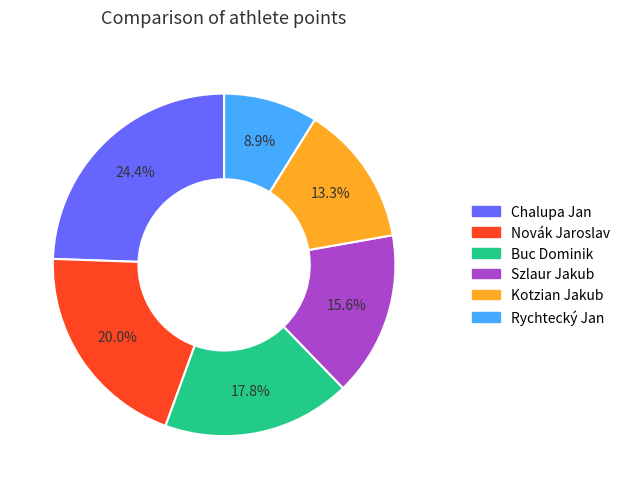

To the nearest percent, what portion does Chalupa Jan represent?

24%